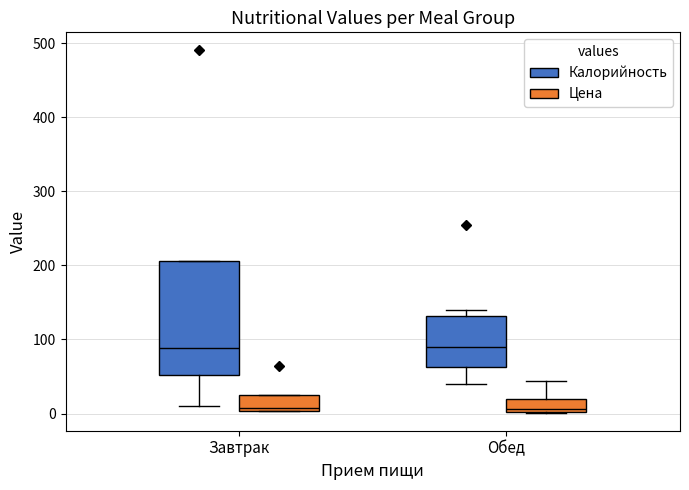

Where does the median line of the box for Обед (Цена) sit on the y-axis? The values are not printed on the chart, so give them approximately, as read against the axis.

10